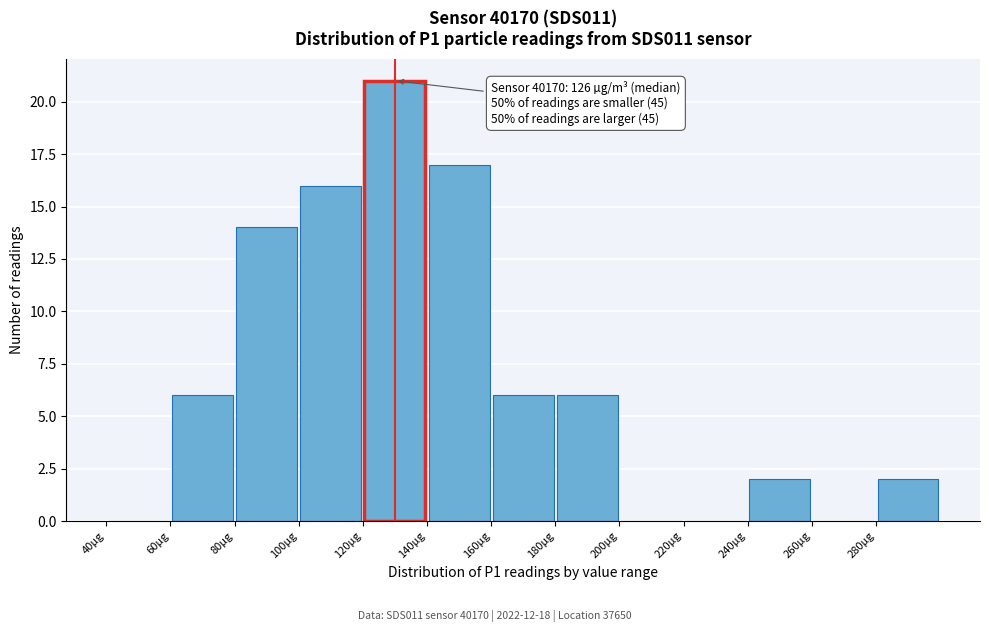

Which range on the x-axis has the tallest bar?

120 to 140